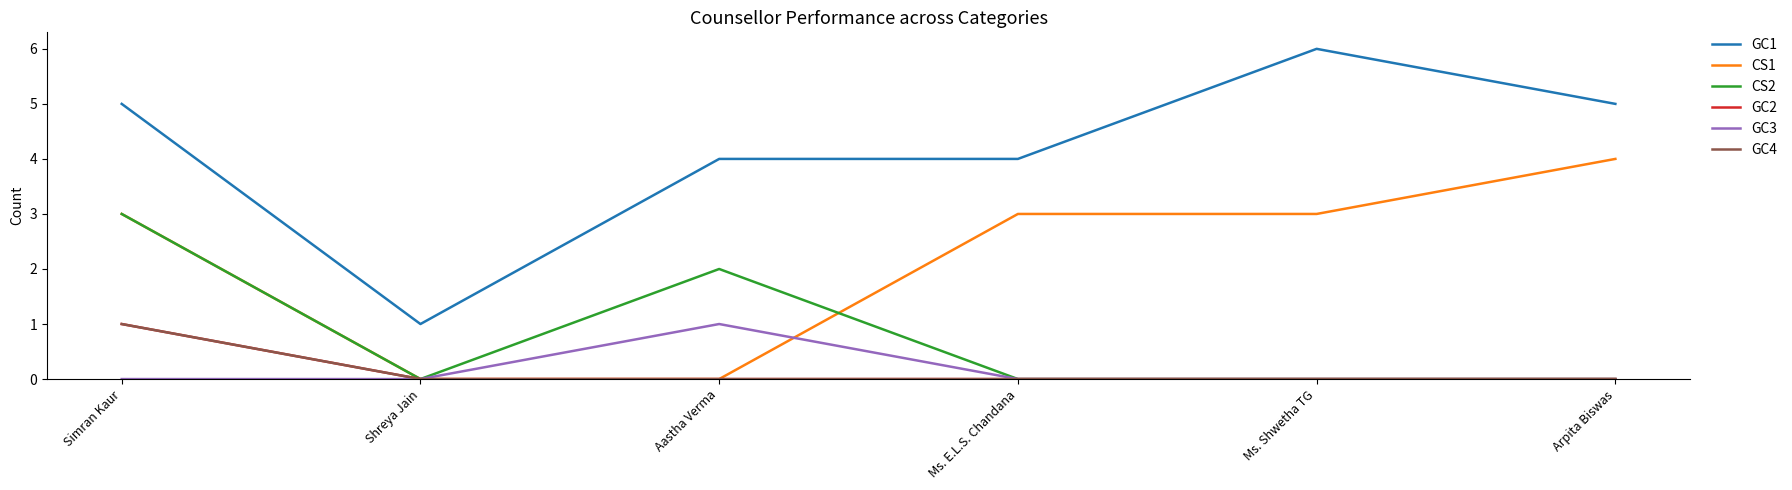

Does the chart have visible grid lines?

No